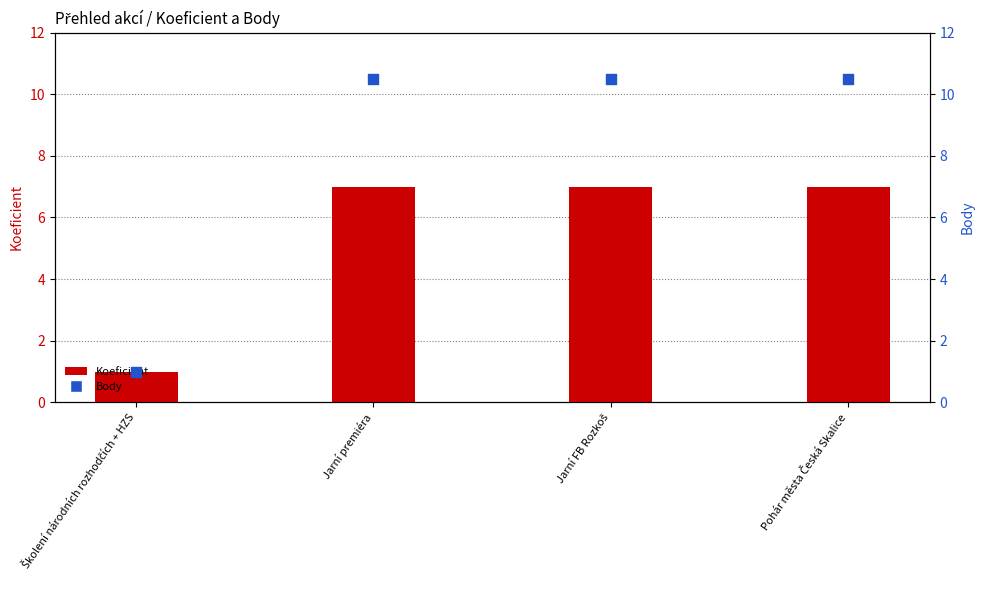

Which series has the largest total across all categories?

Body